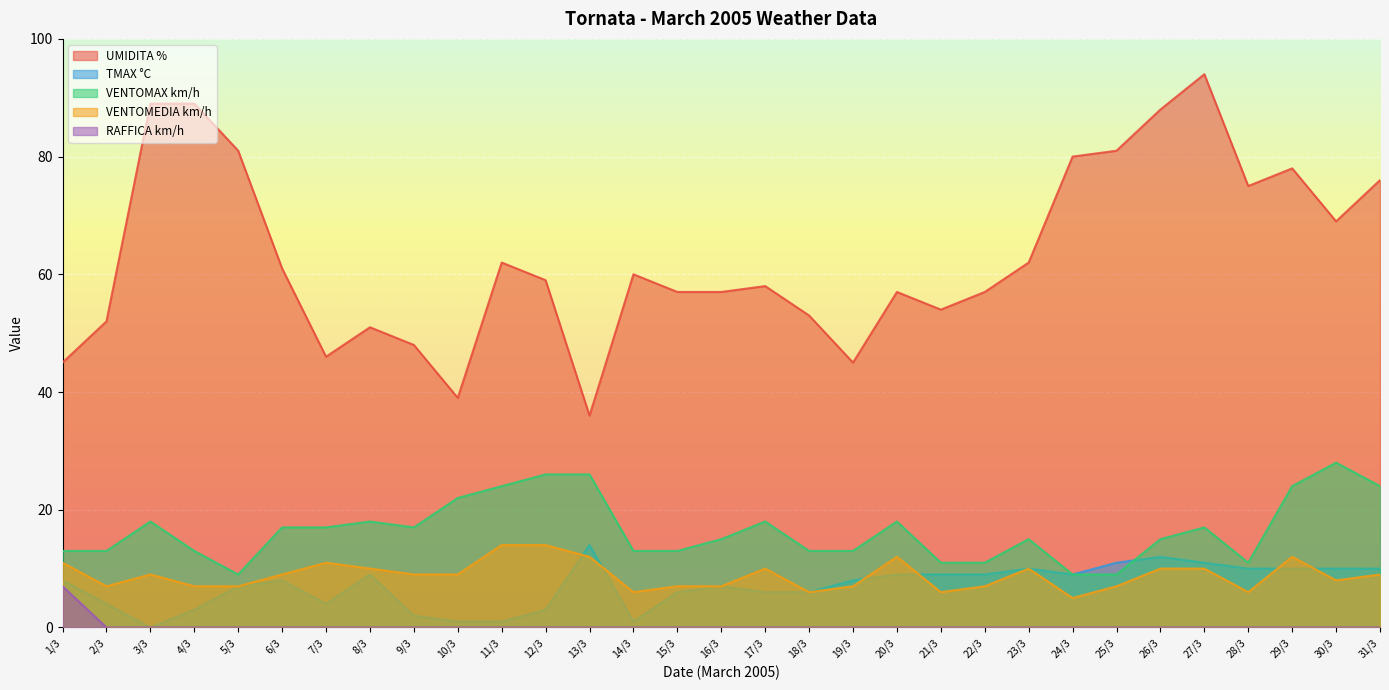

What is the difference between the second highest and second lowest values in the TMAX °C series?

11